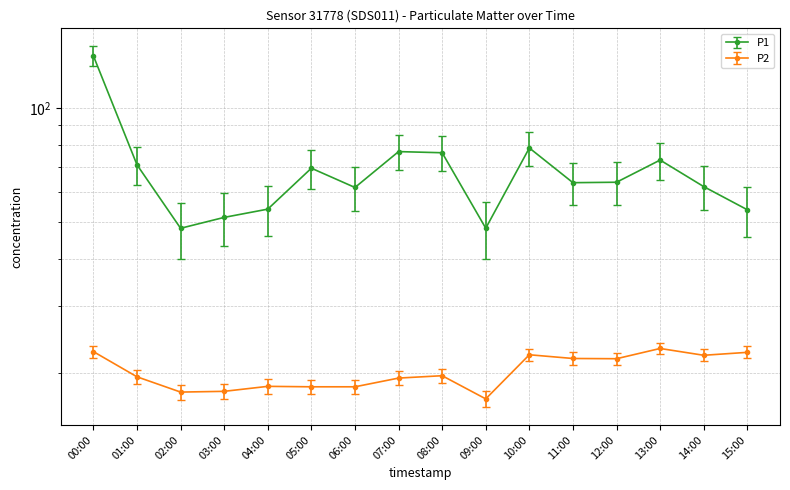

True or false: P1 and P2 intersect in this chart.

False